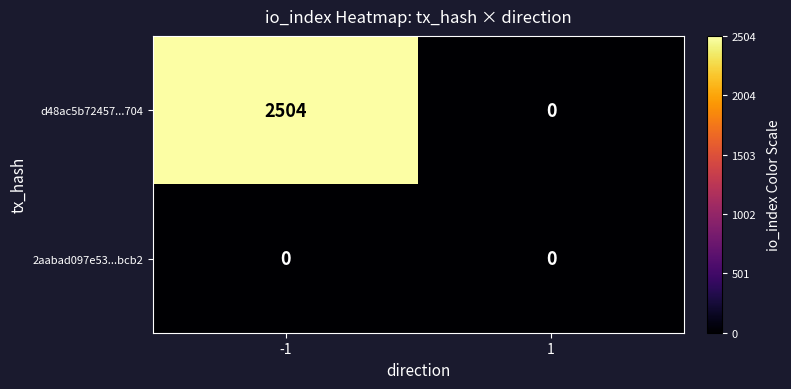

What is the total value across all series at -1?

2504